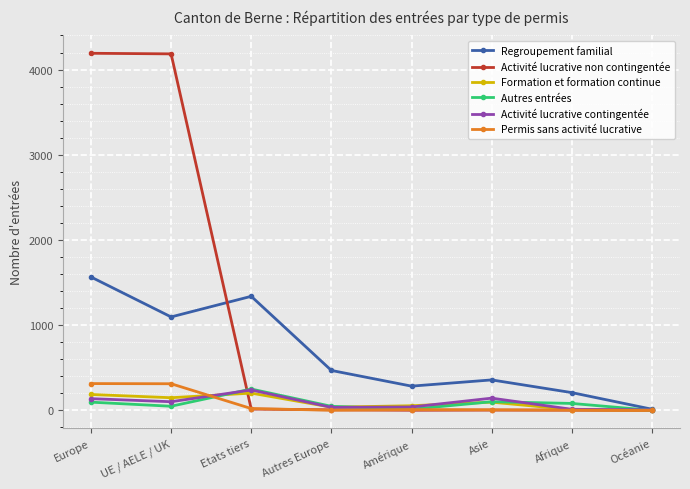

What are all the series names shown in the legend?

Regroupement familial, Activité lucrative non contingentée, Formation et formation continue, Autres entrées, Activité lucrative contingentée, Permis sans activité lucrative